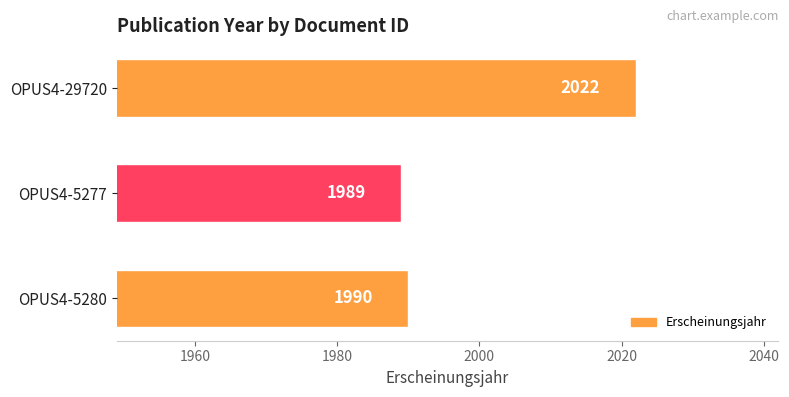

At which label is the value closest to 2005?

OPUS4-5280